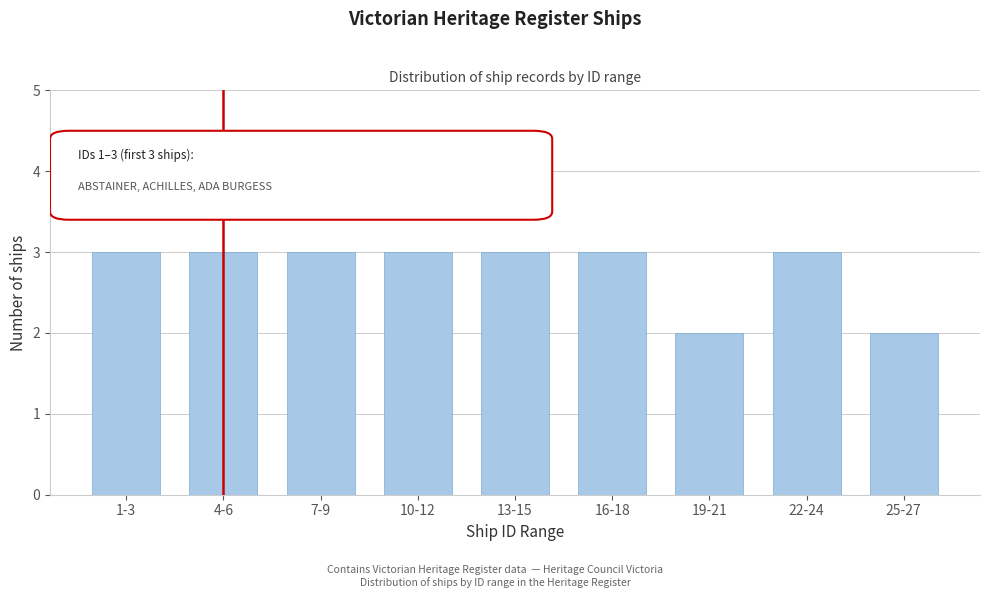

Reading right to left, what are all the values shown in this chart?

2	3	2	3	3	3	3	3	3